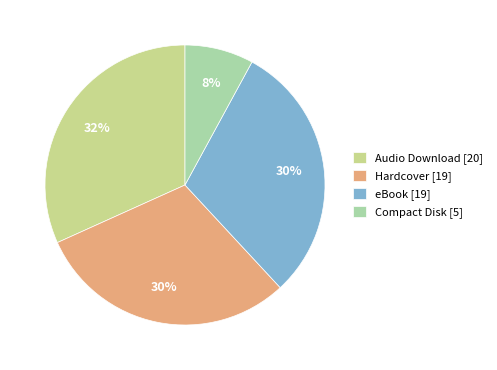

True or false: Compact Disk [5] accounts for 8% of the total.

True